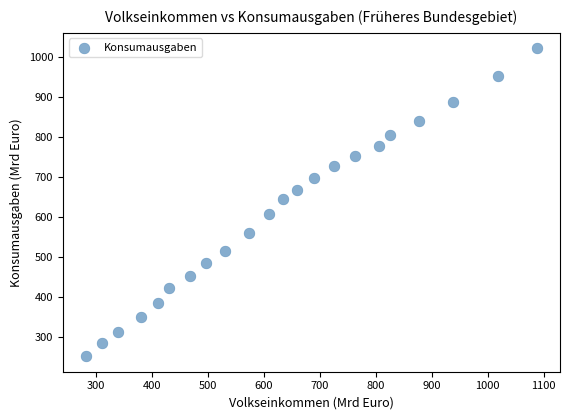

What Y value in the scatter plot is closest to 636?

644.5